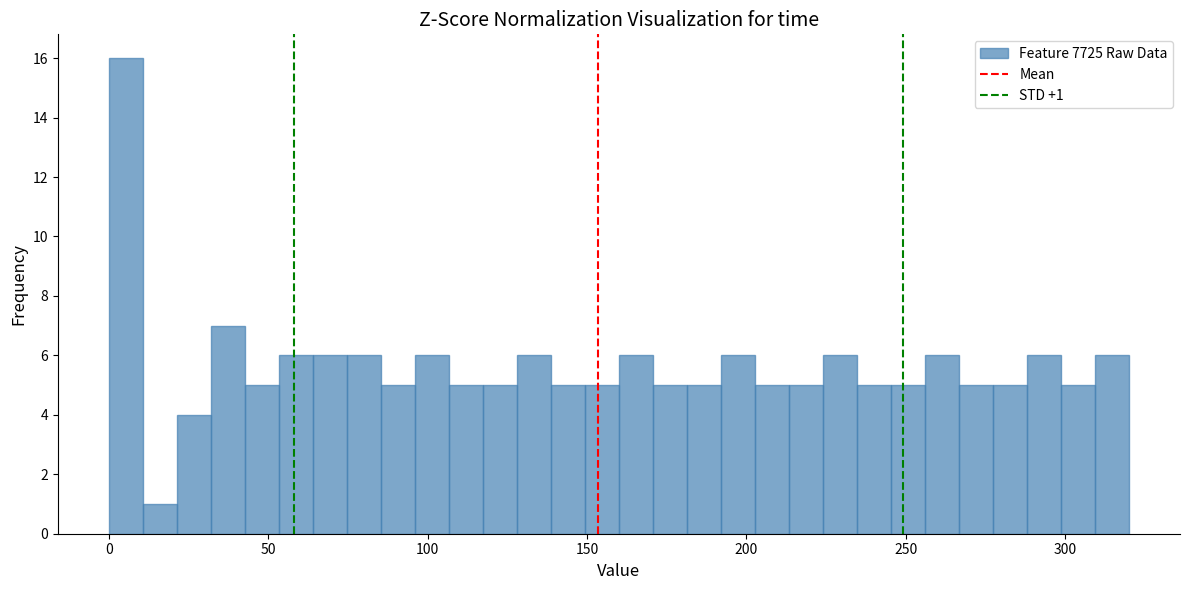

Read against the x-axis, roughly where is the centre of the tallest bar?

5